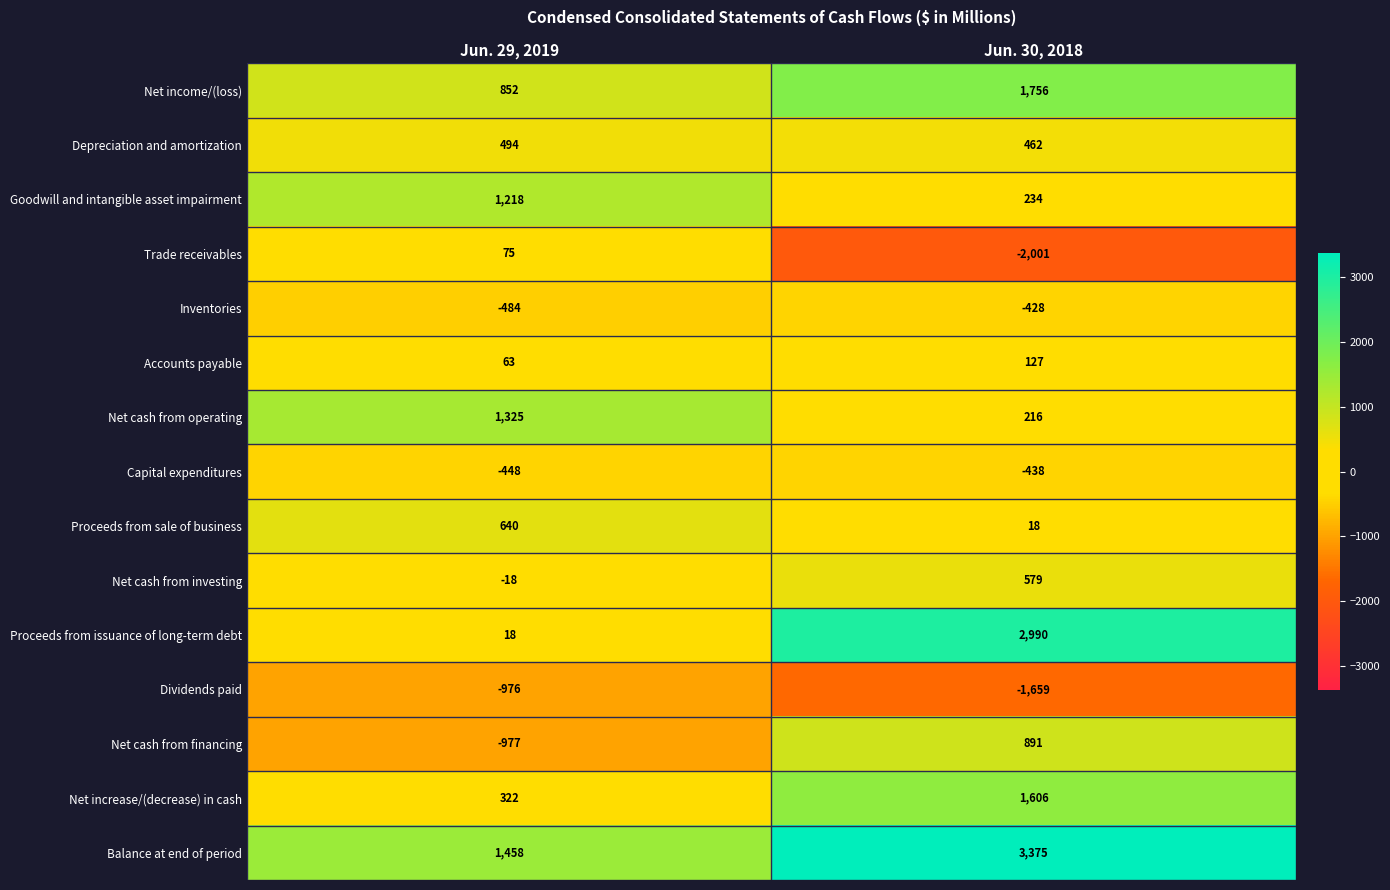

Reading left to right, transcribe all the data shown in this chart.

Net income/(loss): Jun. 29, 2019=852	Jun. 30, 2018=1756
Depreciation and amortization: Jun. 29, 2019=494	Jun. 30, 2018=462
Goodwill and intangible asset impairment: Jun. 29, 2019=1218	Jun. 30, 2018=234
Trade receivables: Jun. 29, 2019=75	Jun. 30, 2018=-2001
Inventories: Jun. 29, 2019=-484	Jun. 30, 2018=-428
Accounts payable: Jun. 29, 2019=63	Jun. 30, 2018=127
Net cash from operating: Jun. 29, 2019=1325	Jun. 30, 2018=216
Capital expenditures: Jun. 29, 2019=-448	Jun. 30, 2018=-438
Proceeds from sale of business: Jun. 29, 2019=640	Jun. 30, 2018=18
Net cash from investing: Jun. 29, 2019=-18	Jun. 30, 2018=579
Proceeds from issuance of long-term debt: Jun. 29, 2019=18	Jun. 30, 2018=2990
Dividends paid: Jun. 29, 2019=-976	Jun. 30, 2018=-1659
Net cash from financing: Jun. 29, 2019=-977	Jun. 30, 2018=891
Net increase/(decrease) in cash: Jun. 29, 2019=322	Jun. 30, 2018=1606
Balance at end of period: Jun. 29, 2019=1458	Jun. 30, 2018=3375